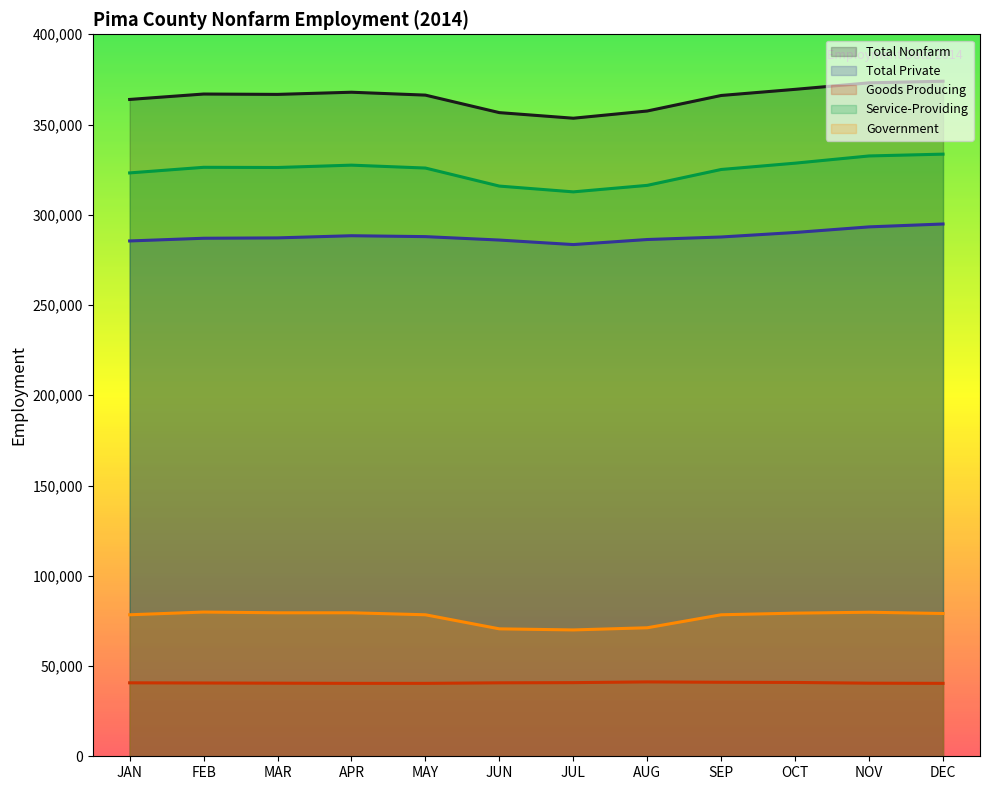

What are all the series names shown in the legend?

Total Nonfarm, Total Private, Goods Producing, Service-Providing, Government